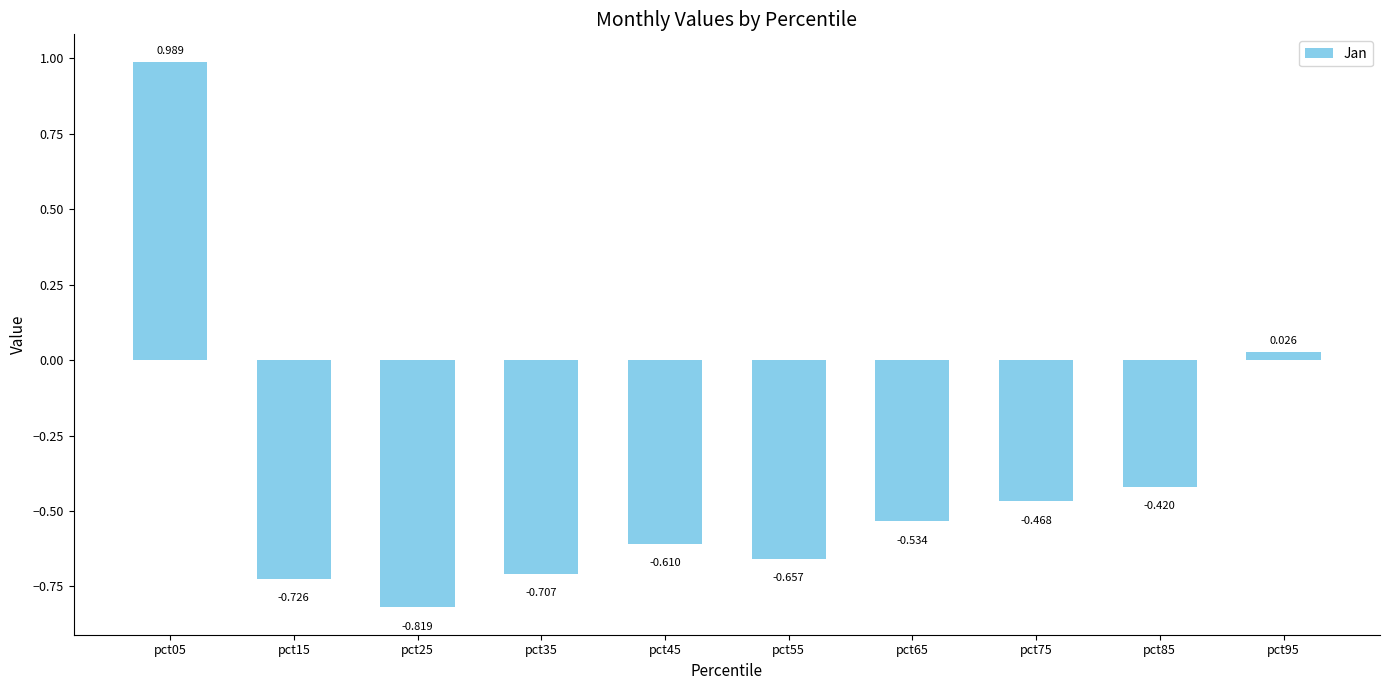

True or false: the data shows 1.0 at pct05.

True